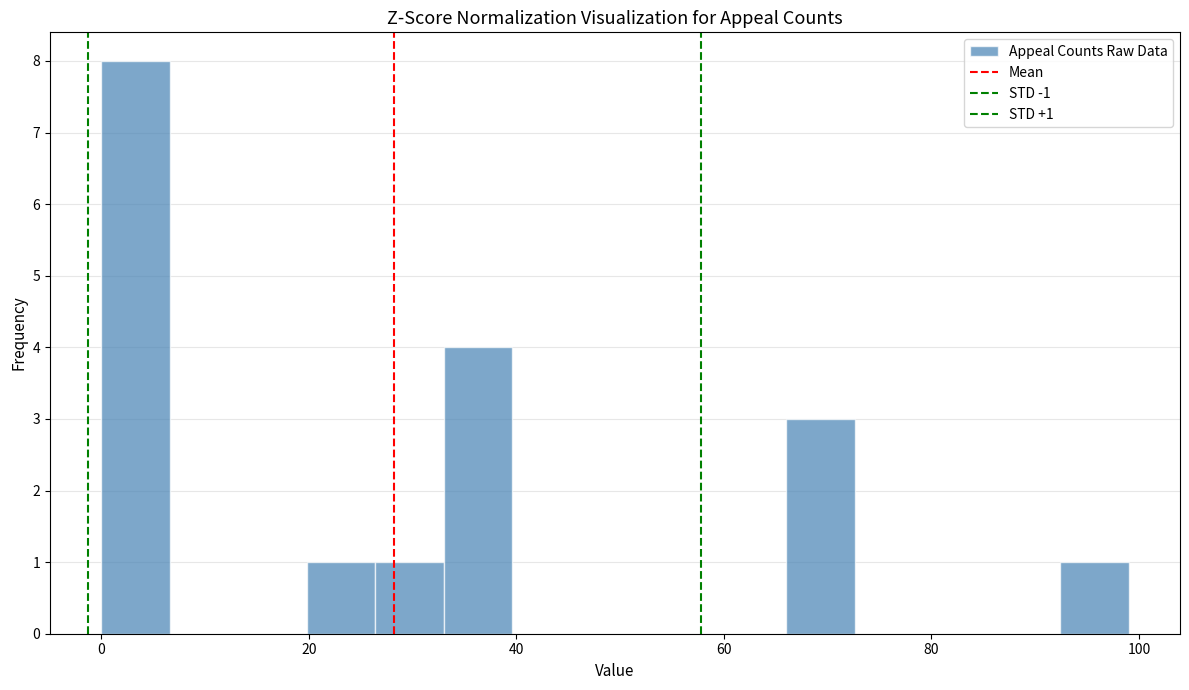

Around what value on the x-axis is the tallest bar? Give the approximate position of its centre, as read against the axis.

4